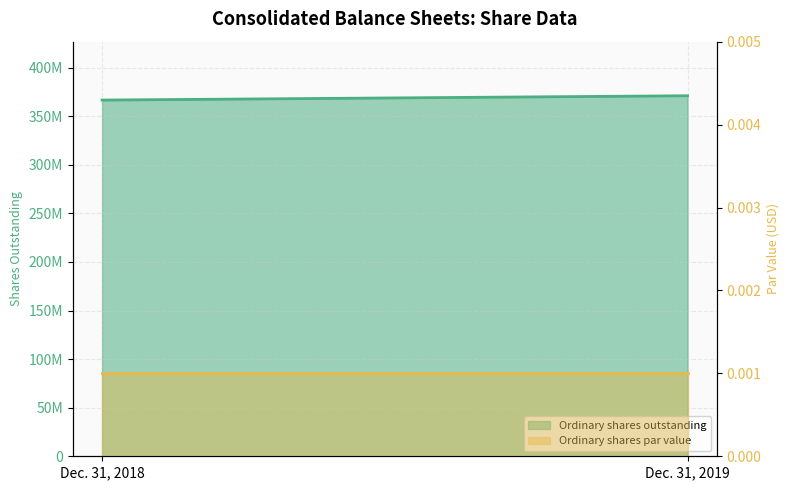

List the series in order of their peak value, highest first.

Ordinary shares outstanding line, Ordinary shares par value line